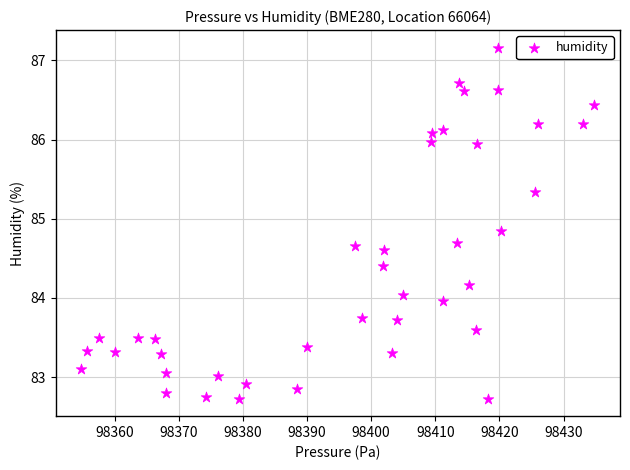

What is the range of X values (max minus min)?

80.0